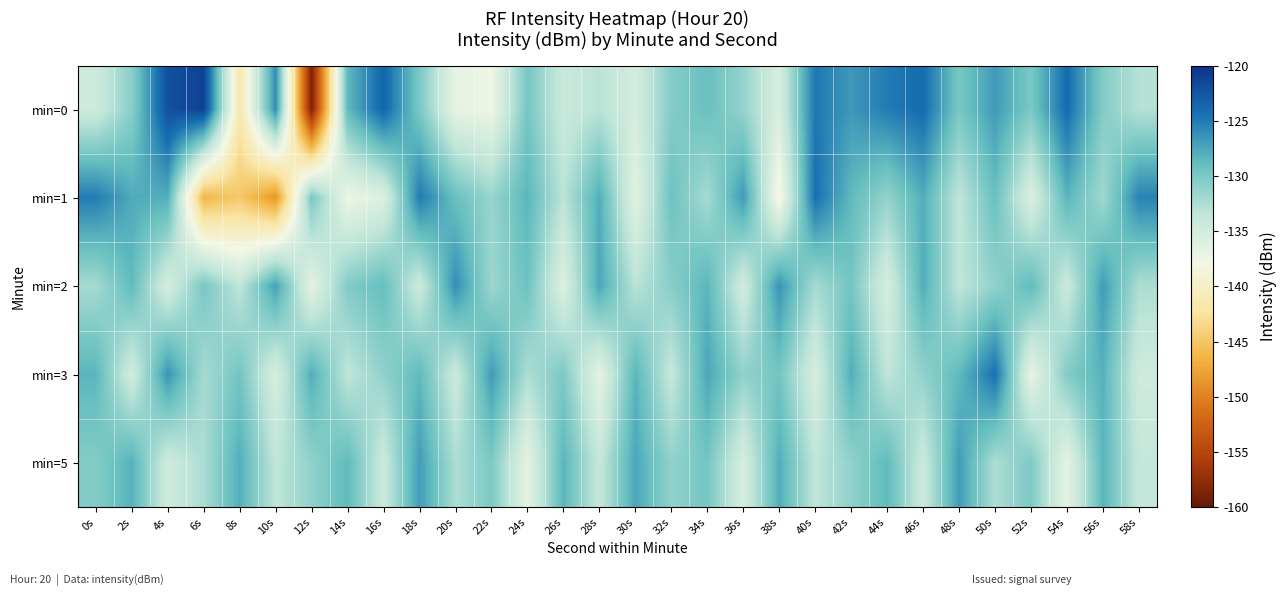

Which label corresponds to the largest value in the chart?

6s